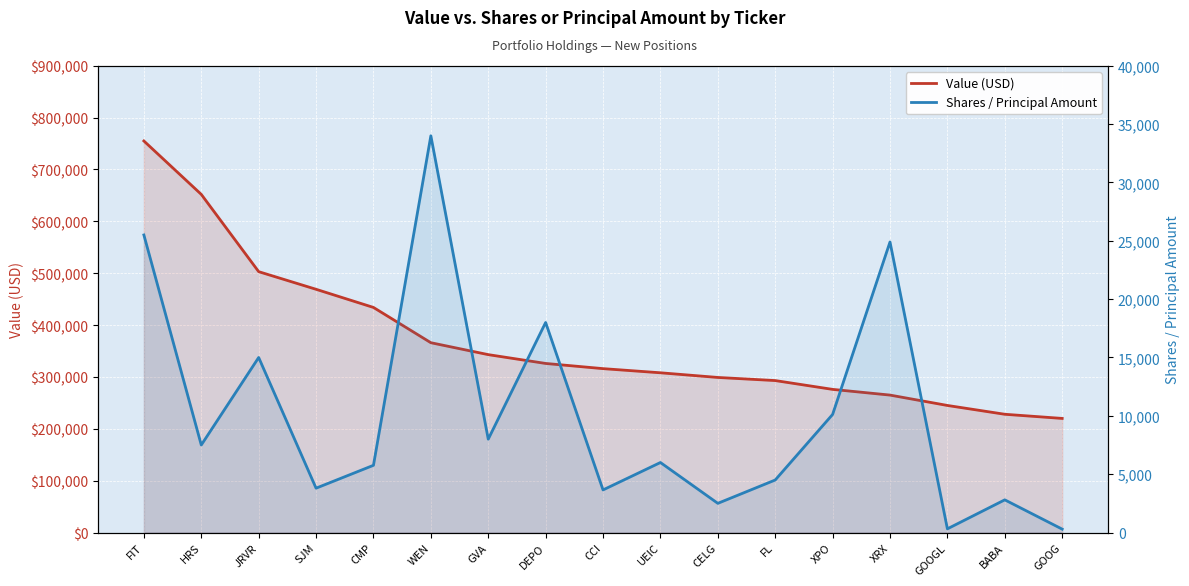

Which has a higher value, WEN or HRS?

HRS